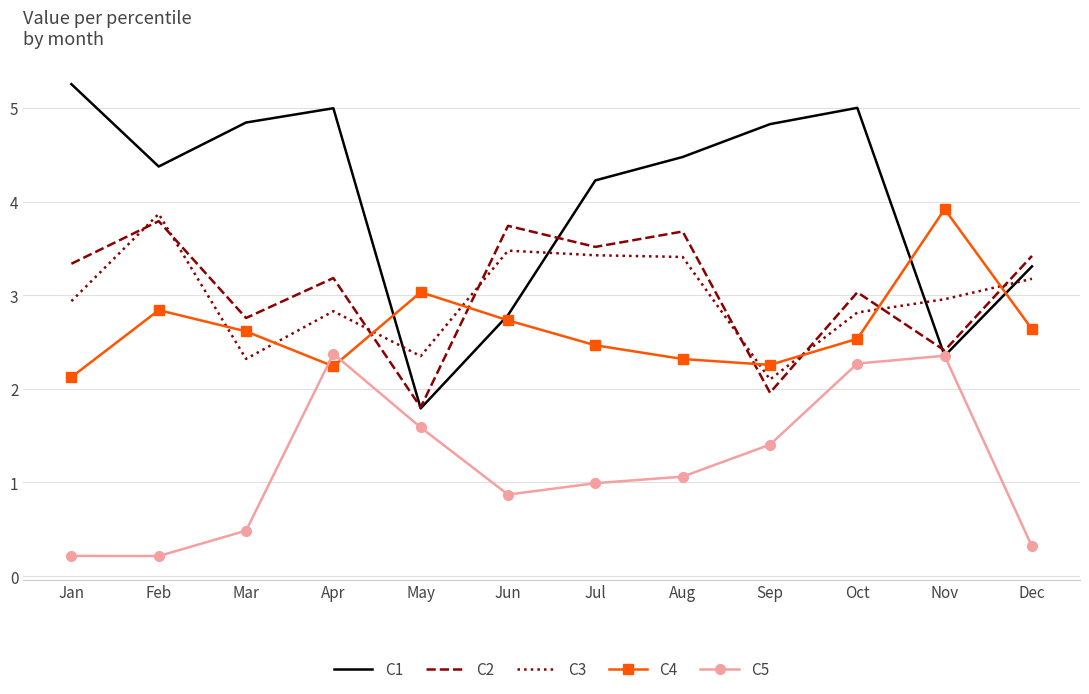

What is the total value across all series at Feb?

15.1